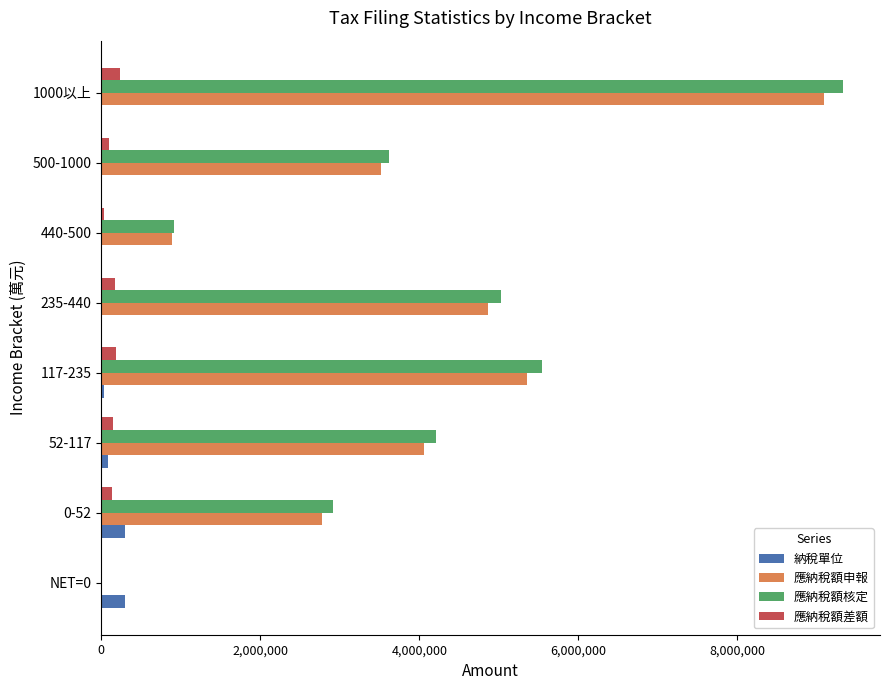

The value of 應納稅額核定 at NET=0 is -2969350. True or false?

False